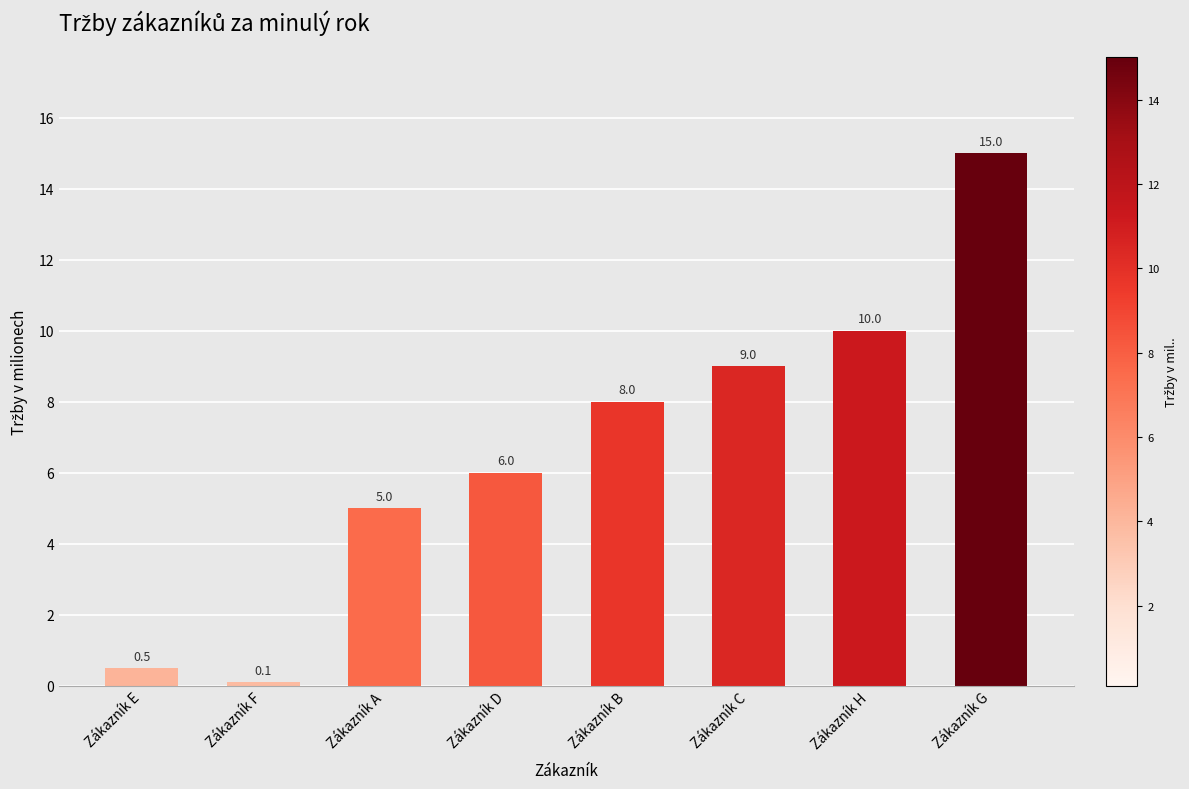

What is the difference between the values at Zákazník A and Zákazník D?

1.0